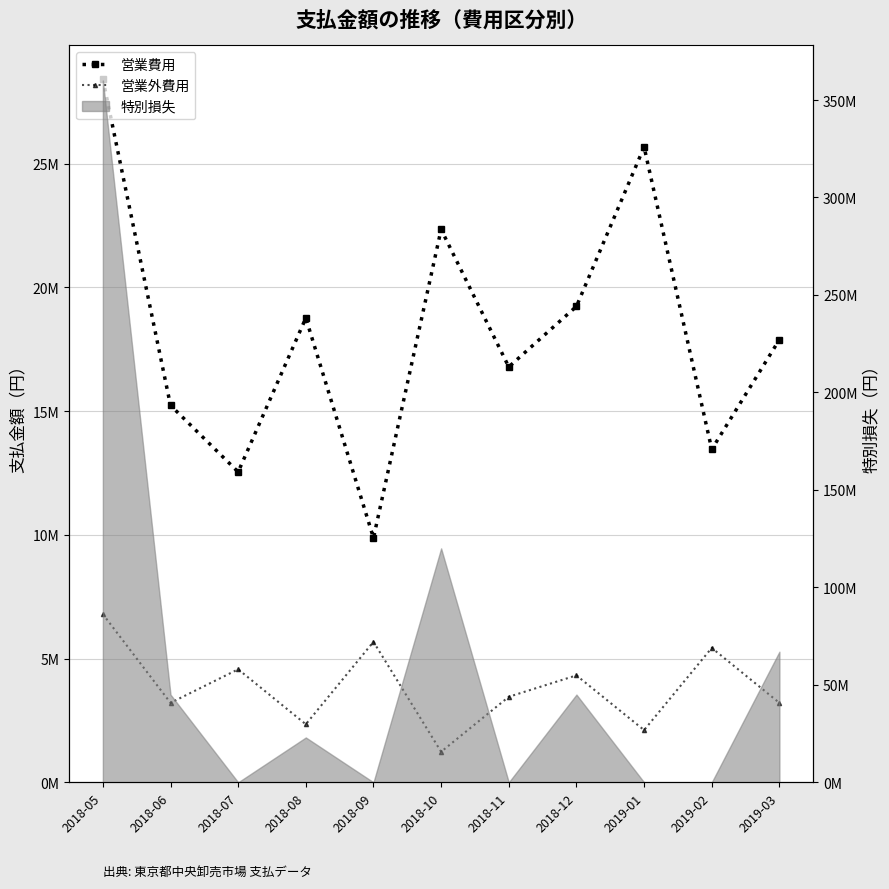

What is the label of the 10th point from the right?

2018-06